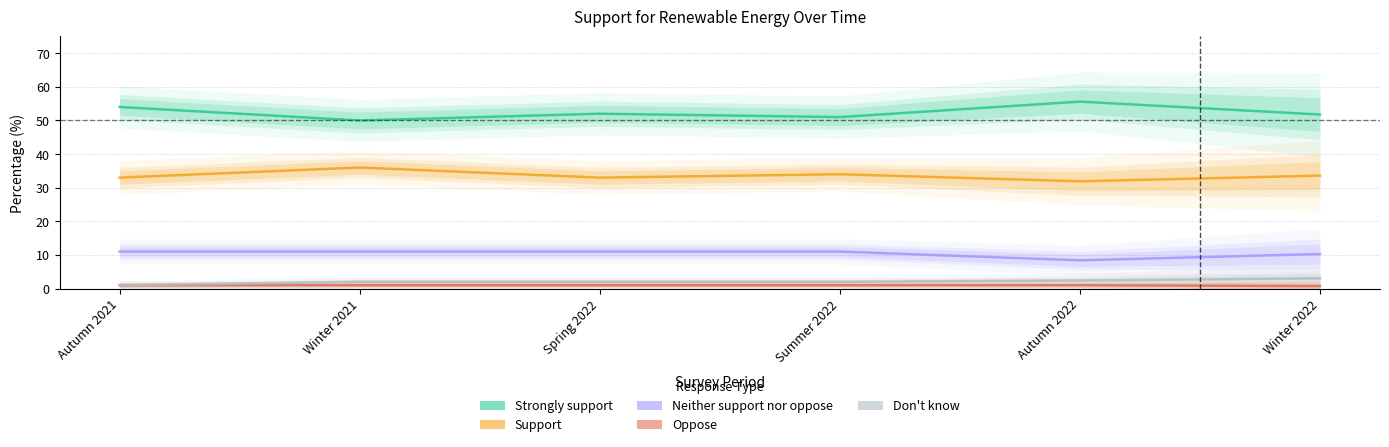

True or false: Strongly support and Support intersect in this chart.

False